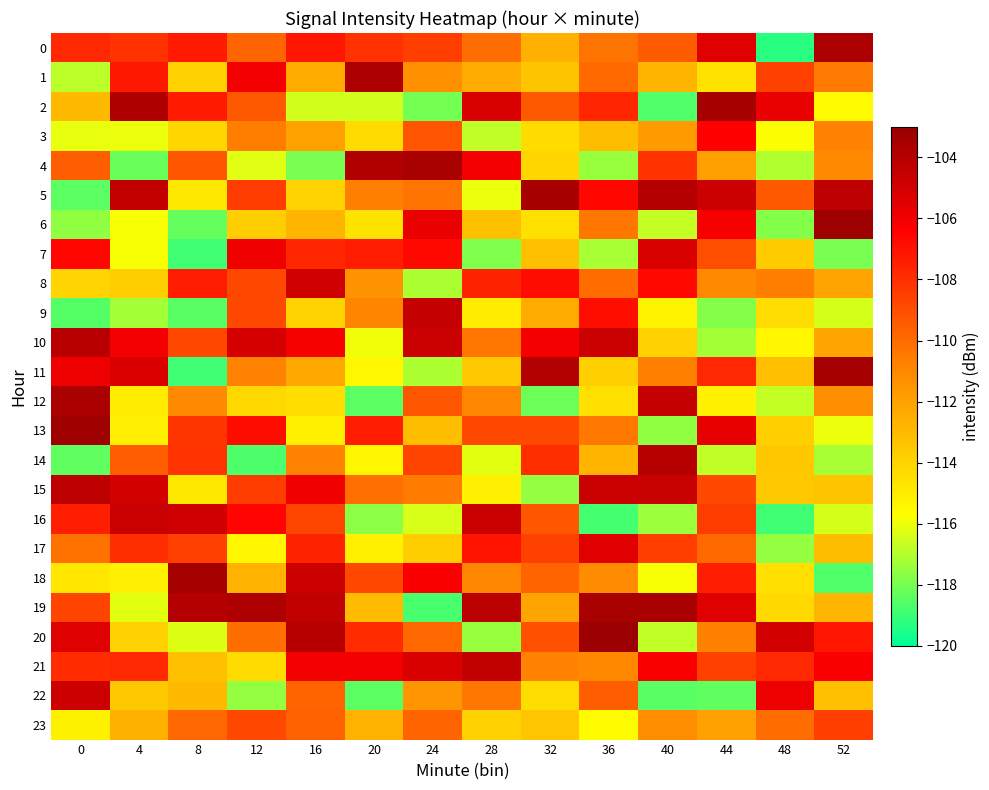

Reading right to left, extract all data points from this chart.

0: 52=-103.7	48=-119.3	44=-105.4	40=-109.5	36=-110.3	32=-112.6	28=-110.0	24=-108.5	20=-108.1	16=-107.1	12=-109.7	8=-107.3	4=-108.1	0=-107.7
1: 52=-110.5	48=-108.6	44=-114.6	40=-112.8	36=-110.0	32=-113.4	28=-112.4	24=-111.3	20=-103.7	16=-112.4	12=-106.1	8=-113.9	4=-107.2	0=-116.8
2: 52=-115.6	48=-105.7	44=-103.5	40=-118.7	36=-107.7	32=-109.4	28=-105.1	24=-118.1	20=-116.5	16=-116.5	12=-109.4	8=-107.3	4=-103.8	0=-113.0
3: 52=-110.8	48=-115.8	44=-106.4	40=-111.7	36=-113.1	32=-114.3	28=-116.8	24=-109.2	20=-114.3	16=-112.1	12=-110.6	8=-114.1	4=-116.1	0=-116.1
4: 52=-111.1	48=-117.0	44=-112.0	40=-108.1	36=-117.4	32=-114.1	28=-106.1	24=-103.5	20=-103.8	16=-118.0	12=-116.3	8=-109.3	4=-118.3	0=-109.5
5: 52=-104.3	48=-109.4	44=-104.7	40=-104.0	36=-106.6	32=-103.5	28=-116.0	24=-110.3	20=-110.7	16=-114.0	12=-108.4	8=-114.9	4=-104.5	0=-118.4
6: 52=-103.2	48=-117.8	44=-106.2	40=-116.7	36=-110.3	32=-114.5	28=-113.3	24=-105.7	20=-114.7	16=-112.8	12=-113.8	8=-118.3	4=-115.9	0=-117.6
7: 52=-118.0	48=-113.7	44=-109.0	40=-105.2	36=-117.1	32=-113.3	28=-117.8	24=-106.7	20=-107.3	16=-107.7	12=-106.0	8=-118.9	4=-115.8	0=-106.6
8: 52=-112.2	48=-110.6	44=-111.1	40=-106.7	36=-110.0	32=-106.8	28=-107.6	24=-117.1	20=-111.4	16=-104.8	12=-108.8	8=-107.3	4=-113.8	0=-114.0
9: 52=-116.4	48=-114.4	44=-117.8	40=-115.3	36=-106.9	32=-112.4	28=-115.0	24=-104.5	20=-110.9	16=-114.0	12=-108.8	8=-118.5	4=-117.3	0=-118.6
10: 52=-112.2	48=-115.4	44=-117.2	40=-113.9	36=-104.7	32=-106.1	28=-110.4	24=-104.7	20=-116.0	16=-106.1	12=-105.1	8=-108.9	4=-106.1	0=-104.1
11: 52=-103.5	48=-113.2	44=-107.8	40=-110.7	36=-113.8	32=-103.9	28=-113.6	24=-117.1	20=-115.4	16=-112.3	12=-110.8	8=-118.9	4=-105.2	0=-105.9
12: 52=-111.2	48=-116.7	44=-115.2	40=-104.5	36=-114.5	32=-118.2	28=-111.0	24=-109.2	20=-118.4	16=-114.4	12=-114.2	8=-111.0	4=-115.0	0=-103.6
13: 52=-116.0	48=-113.9	44=-105.6	40=-117.6	36=-110.4	32=-108.9	28=-108.9	24=-113.1	20=-107.3	16=-115.2	12=-106.8	8=-108.2	4=-115.1	0=-103.2
14: 52=-117.2	48=-113.5	44=-116.8	40=-104.0	36=-112.8	32=-107.9	28=-116.2	24=-108.7	20=-115.4	16=-110.8	12=-118.7	8=-108.2	4=-109.5	0=-118.3
15: 52=-113.4	48=-113.6	44=-108.9	40=-104.6	36=-104.6	32=-117.5	28=-115.1	24=-110.5	20=-110.1	16=-105.9	12=-108.4	8=-114.9	4=-105.0	0=-104.2
16: 52=-116.4	48=-118.9	44=-108.4	40=-117.4	36=-118.9	32=-109.3	28=-104.6	24=-116.4	20=-117.7	16=-108.7	12=-106.5	8=-104.8	4=-104.6	0=-107.4
17: 52=-113.1	48=-117.5	44=-109.9	40=-108.5	36=-105.4	32=-108.6	28=-107.1	24=-113.8	20=-115.2	16=-107.6	12=-115.4	8=-108.6	4=-107.9	0=-110.2
18: 52=-118.6	48=-114.5	44=-107.4	40=-115.9	36=-111.1	32=-109.8	28=-111.0	24=-106.3	20=-108.9	16=-104.7	12=-112.7	8=-103.4	4=-115.1	0=-114.8
19: 52=-112.8	48=-114.3	44=-105.4	40=-103.6	36=-103.5	32=-112.1	28=-104.1	24=-118.8	20=-113.1	16=-104.4	12=-103.7	8=-104.0	4=-116.2	0=-108.7
20: 52=-107.1	48=-105.0	44=-110.7	40=-116.8	36=-103.2	32=-109.2	28=-117.4	24=-109.9	20=-107.9	16=-104.0	12=-110.1	8=-116.3	4=-113.9	0=-105.4
21: 52=-106.3	48=-107.8	44=-108.6	40=-106.2	36=-111.0	32=-110.8	28=-104.4	24=-105.1	20=-106.0	16=-106.1	12=-114.3	8=-113.2	4=-107.8	0=-107.8
22: 52=-113.2	48=-105.8	44=-118.4	40=-118.5	36=-109.5	32=-114.4	28=-110.3	24=-111.6	20=-118.4	16=-109.7	12=-117.5	8=-113.0	4=-113.6	0=-104.8
23: 52=-108.5	48=-110.0	44=-112.0	40=-111.2	36=-115.6	32=-113.5	28=-113.9	24=-109.7	20=-112.7	16=-109.6	12=-108.8	8=-109.8	4=-112.7	0=-115.2